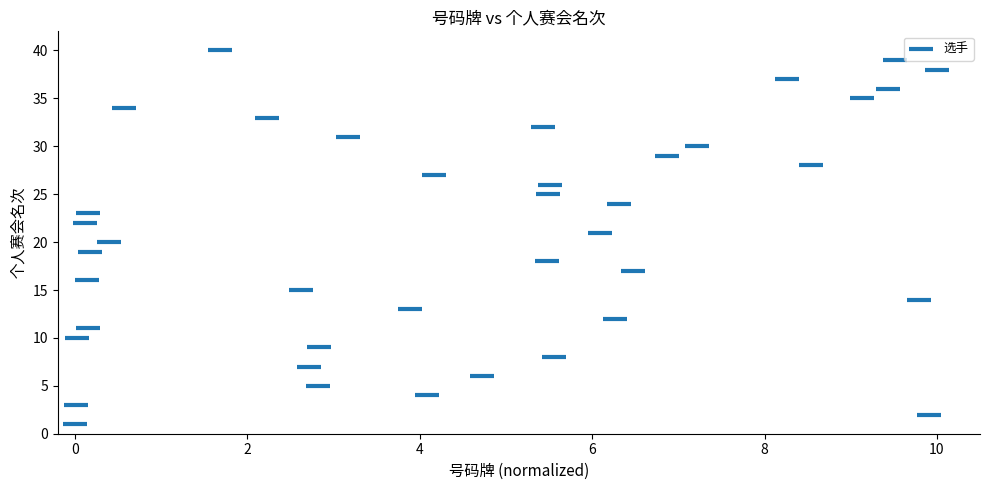

What is the range of Y values (max minus min)?

39